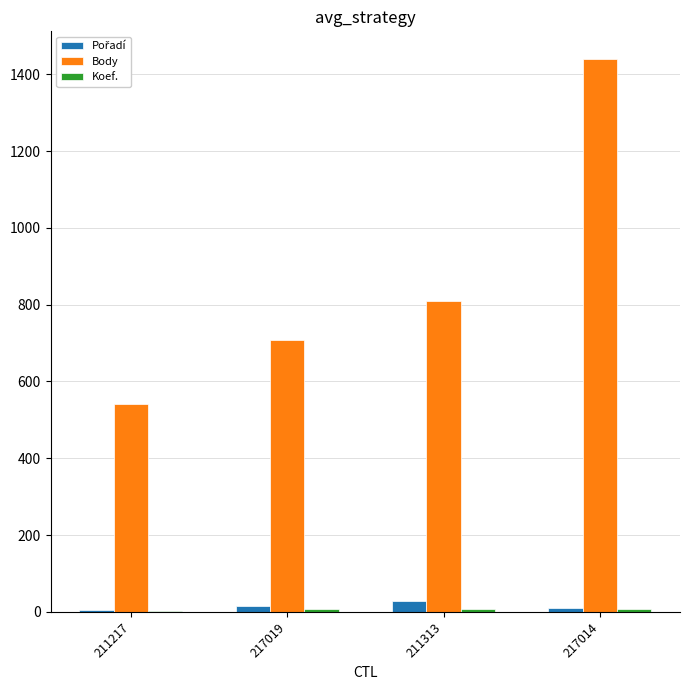

Which series has the largest total across all categories?

Body